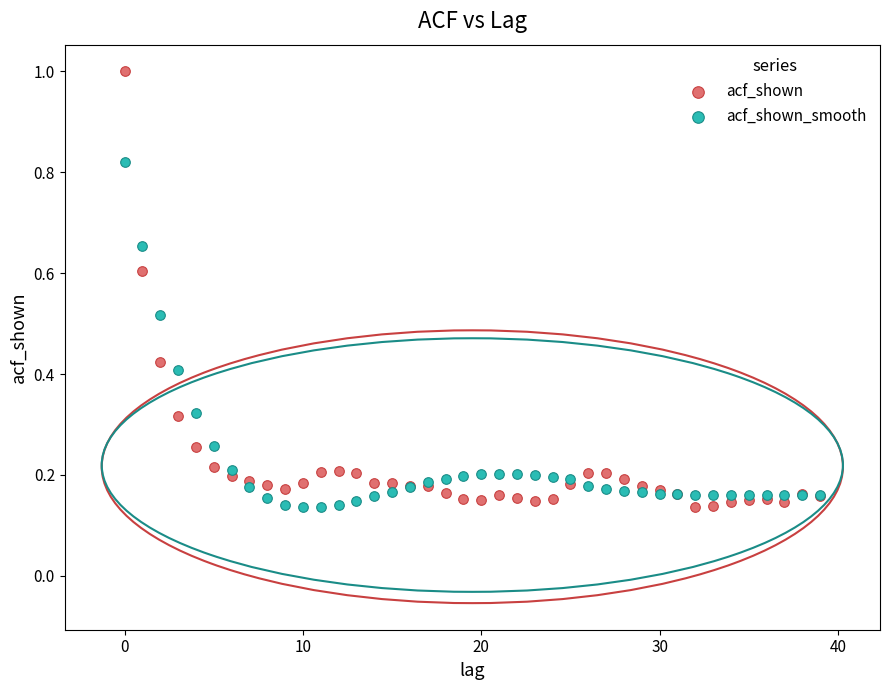

What are all the series names shown in the legend?

acf_shown, acf_shown_smooth